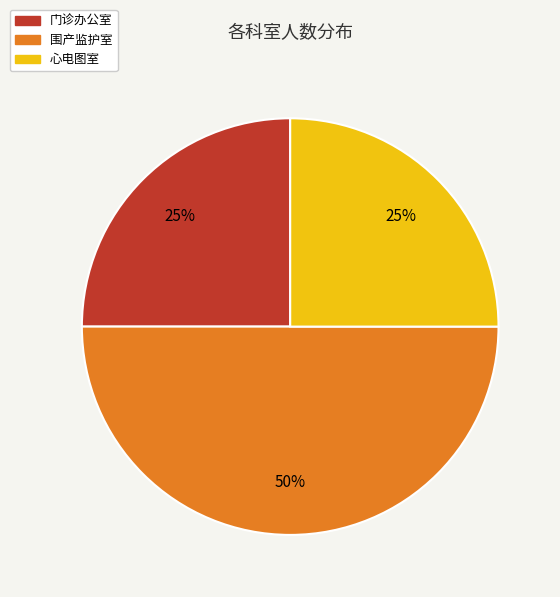

Is the sum of 心电图室 and 围产监护室 greater than half?

Yes